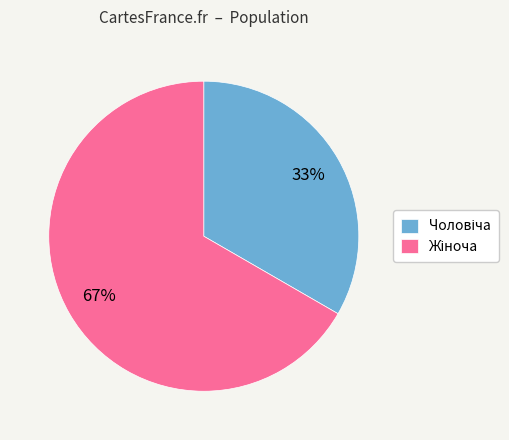

To the nearest percent, what is the average slice percentage?

50%